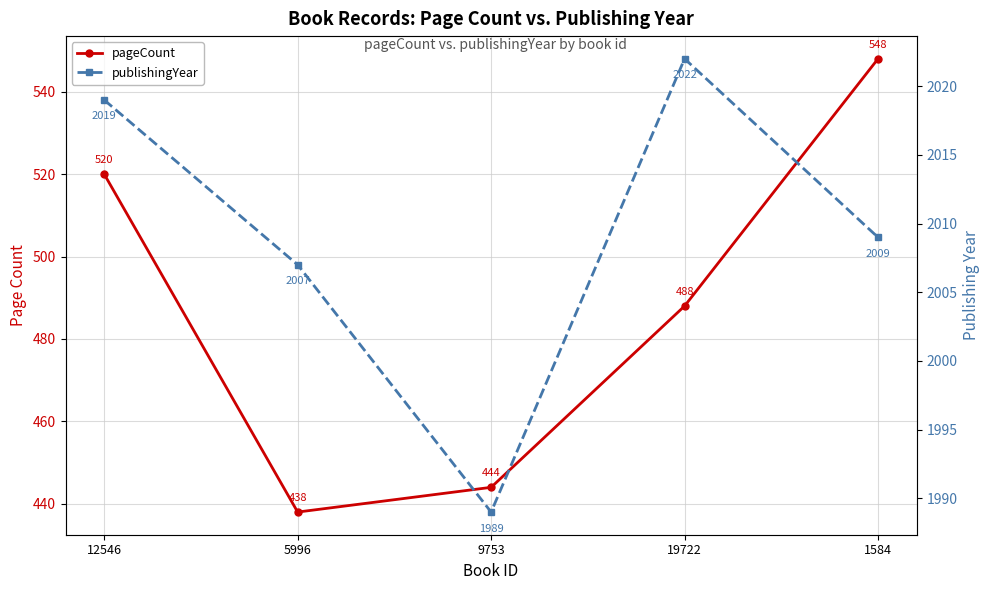

How many interior local peaks does the publishingYear series have?

1